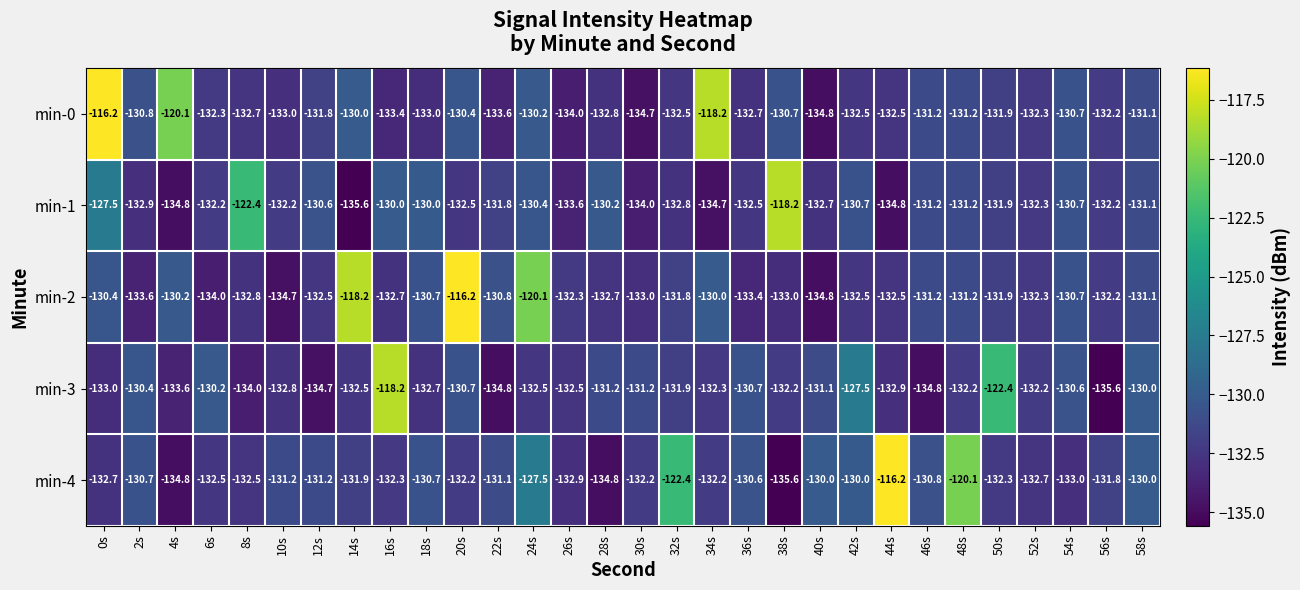

Rank the series at 8s from lowest to highest value.

min-3, min-2, min-0, min-4, min-1